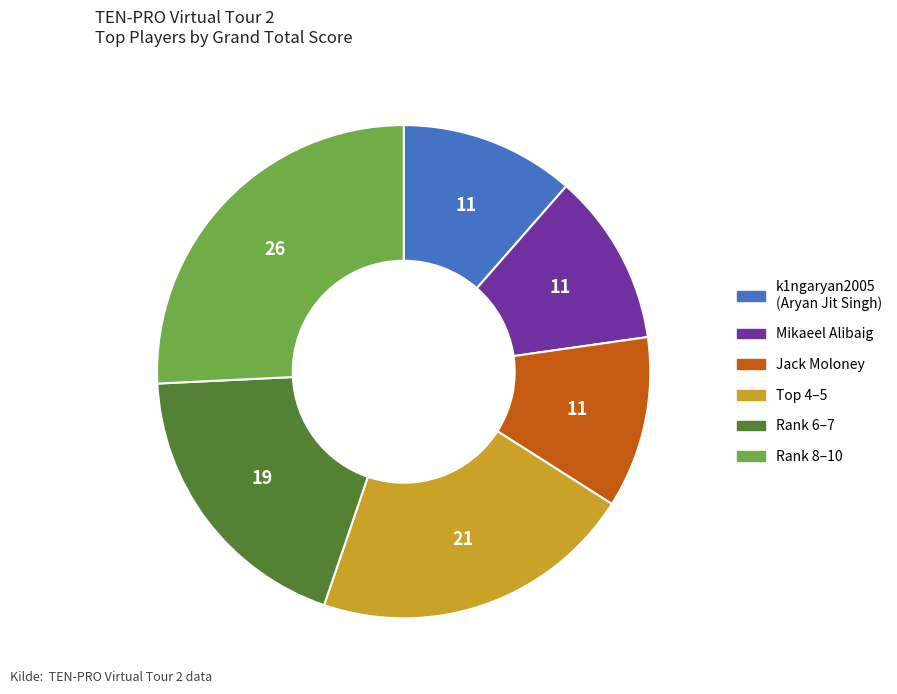

How many slices are in this pie chart?

6